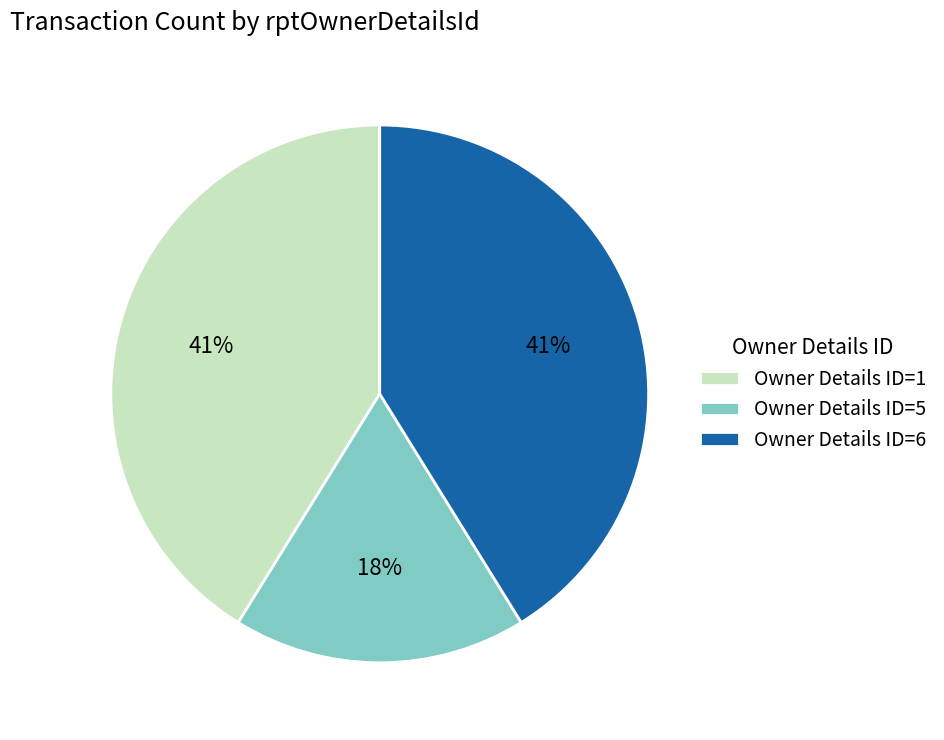

The Owner Details ID=6 slice represents 29% of the pie. True or false?

False